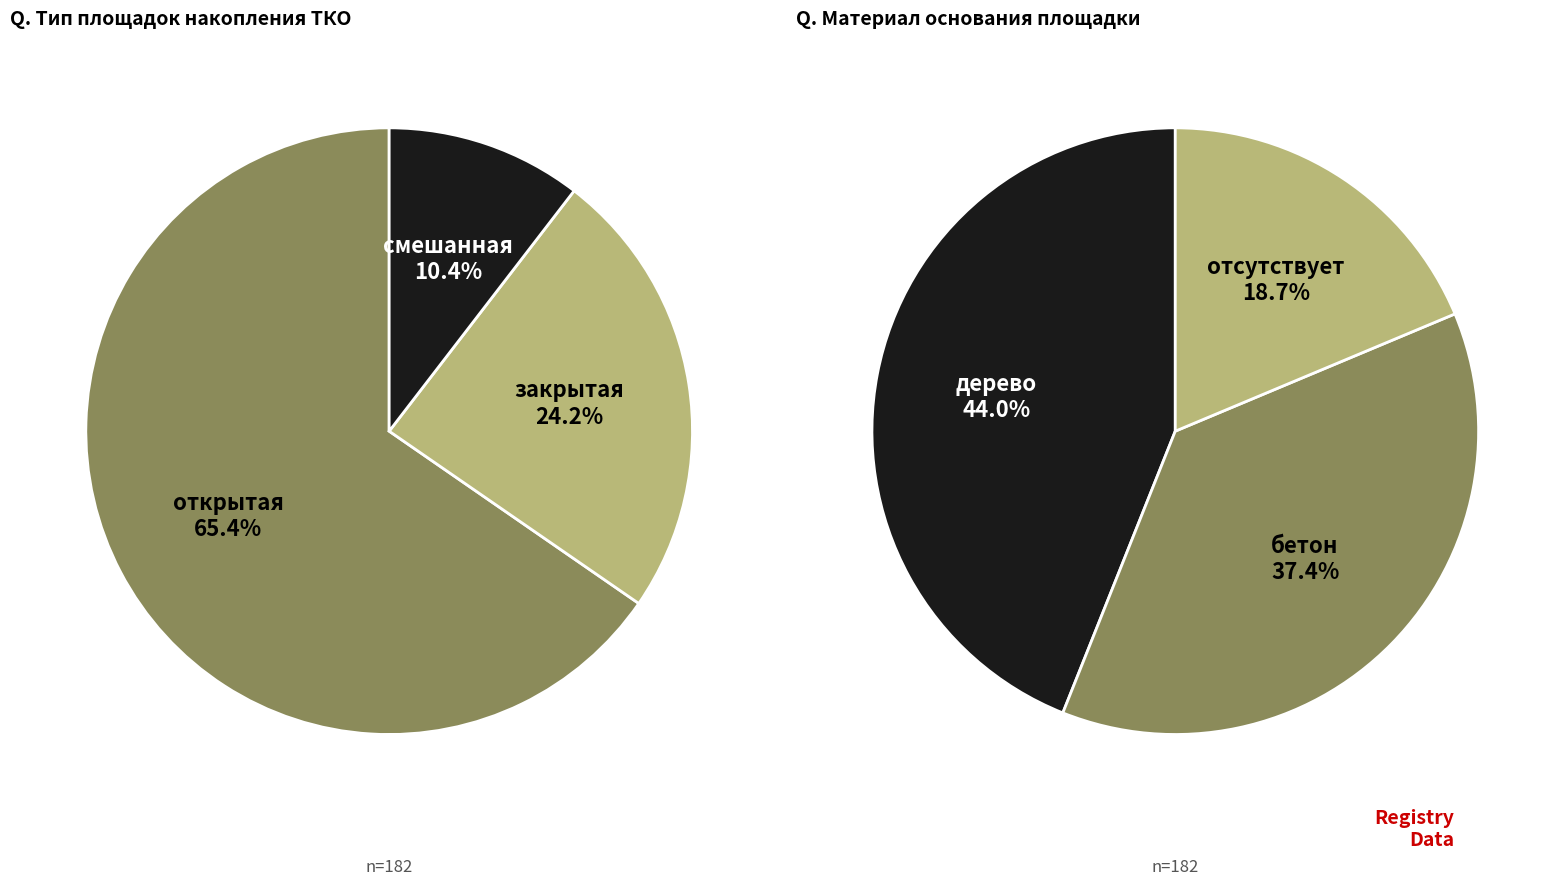

To the nearest percent, what portion does открытая represent?

65%